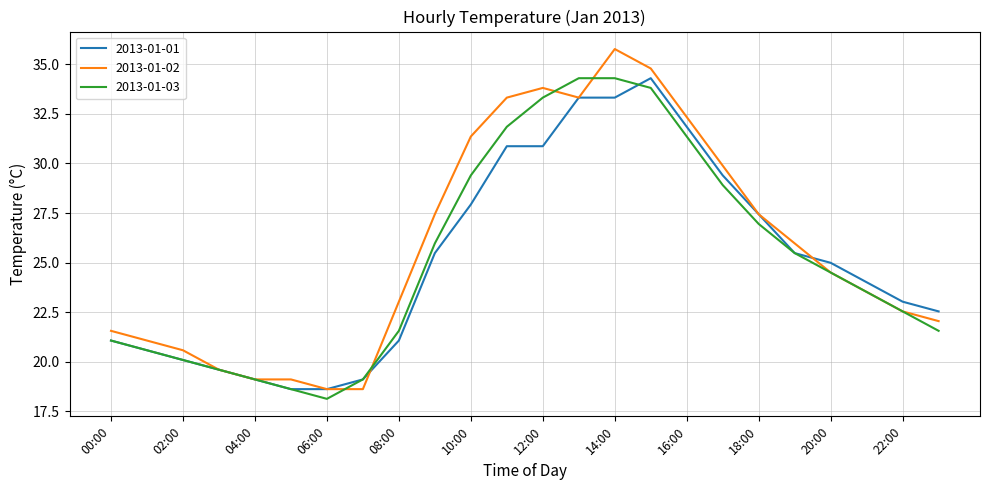

What is the maximum value for 2013-01-02?

35.8